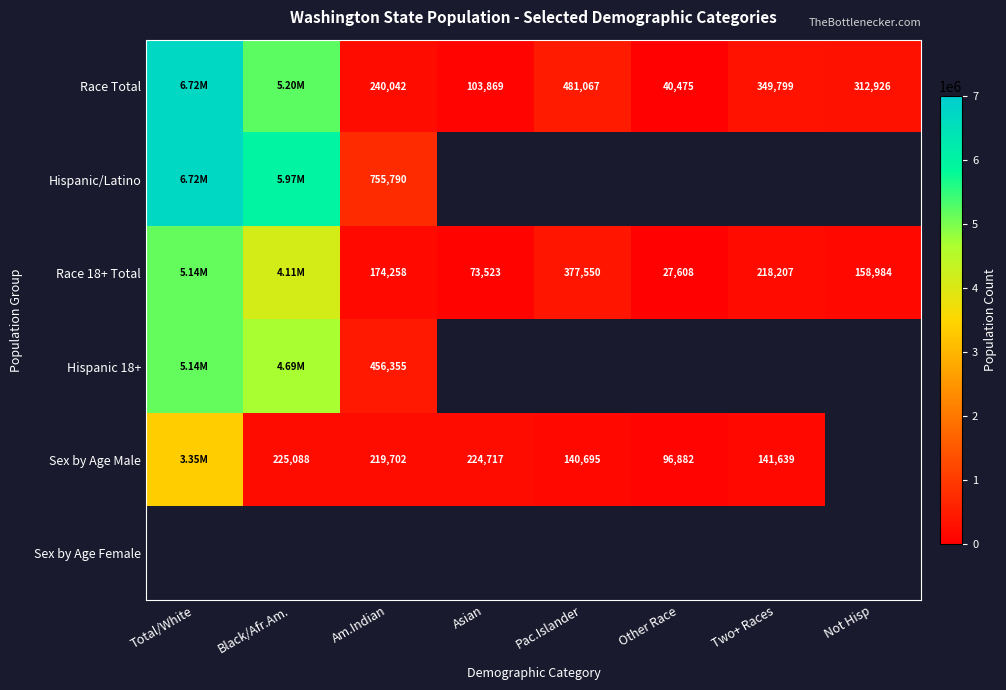

What is the sum of the Race 18+ Total values at Asian and Pac.Islander?

451073